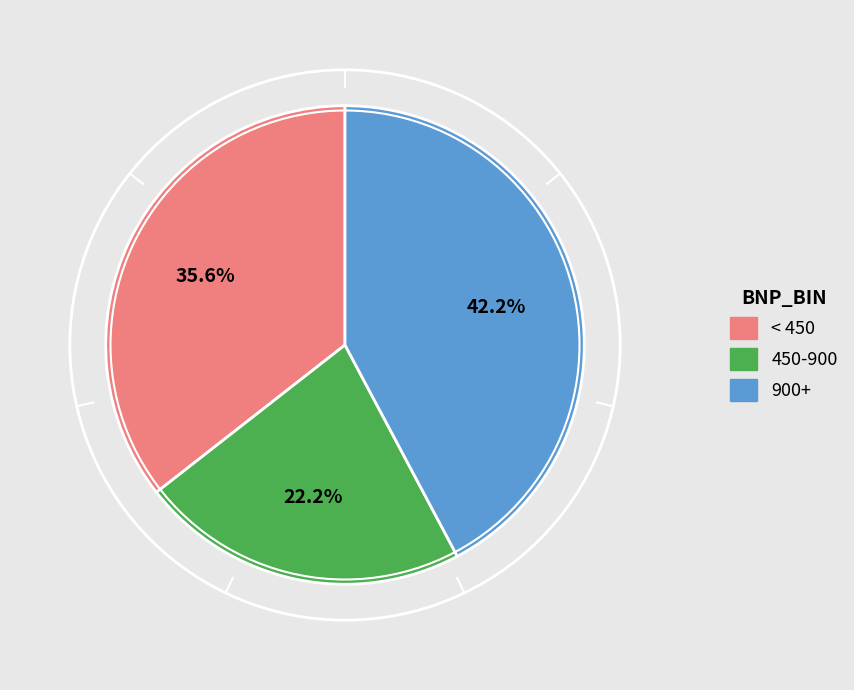

Does any single category account for the majority?

No